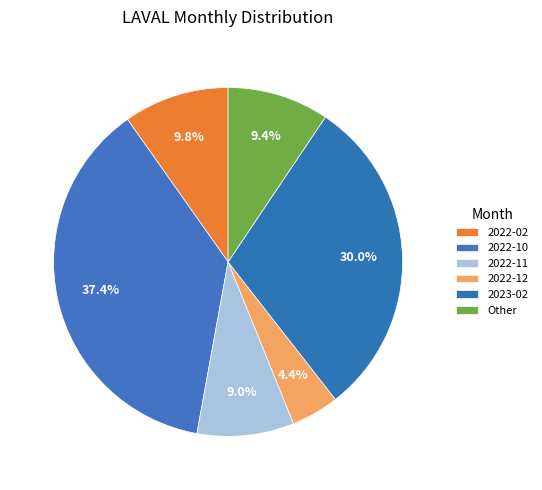

How many segments does this pie chart have?

6